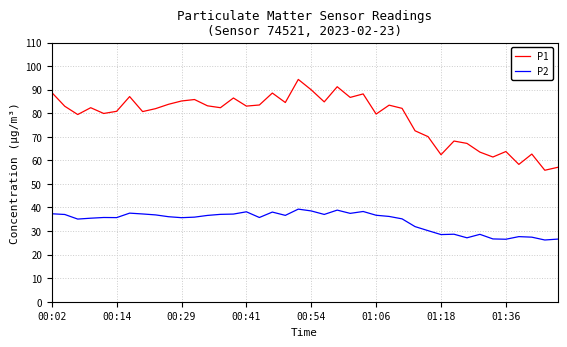

Which series has the widest spread of values?

P1